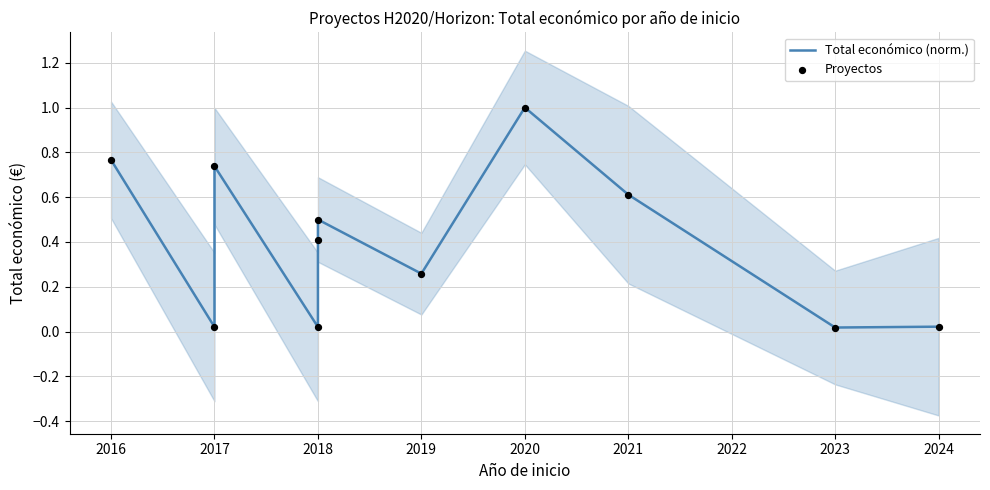

At how many categories does at least one series exceed 0?

11